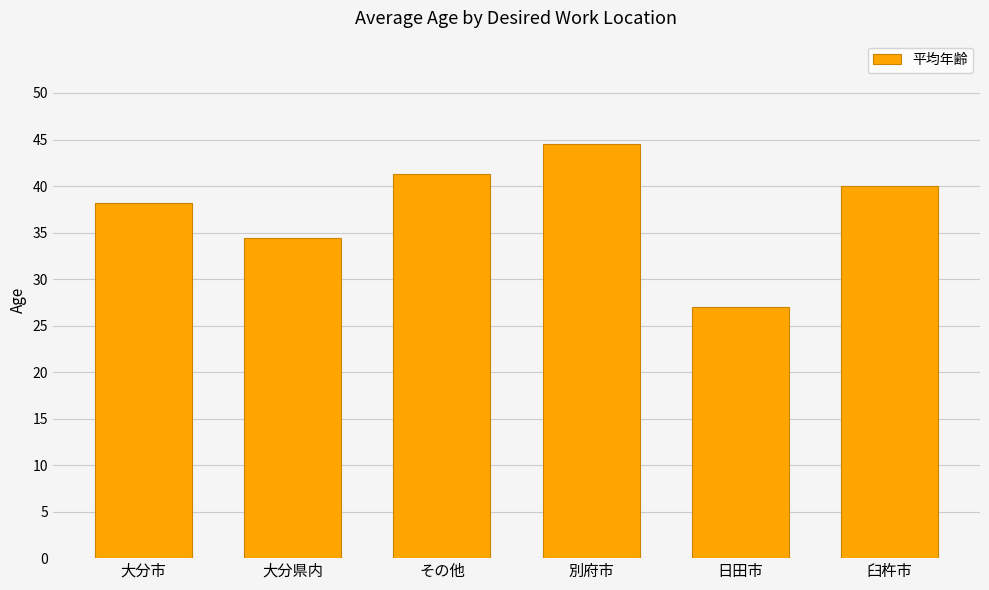

At which category does the chart reach its peak across all series?

別府市